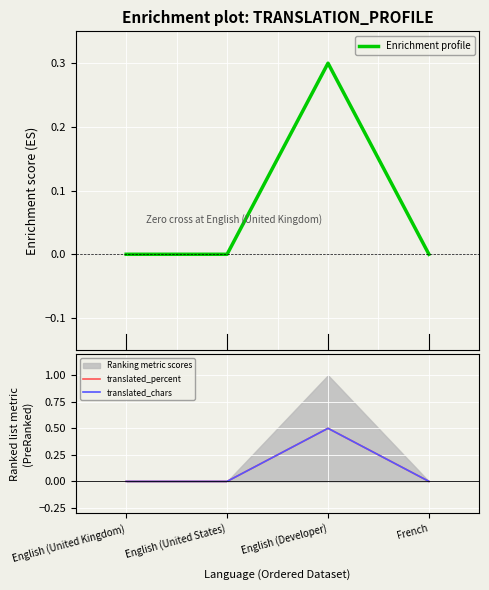

What is the sum of all Enrichment profile values?

0.3